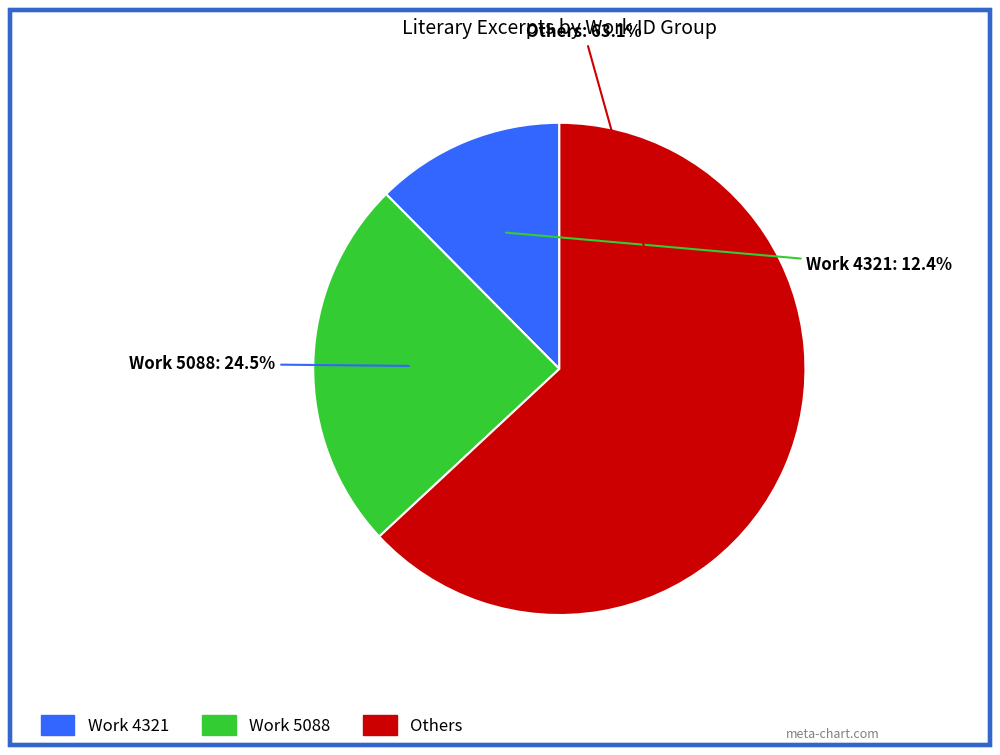

Is there a majority slice in this chart?

Yes